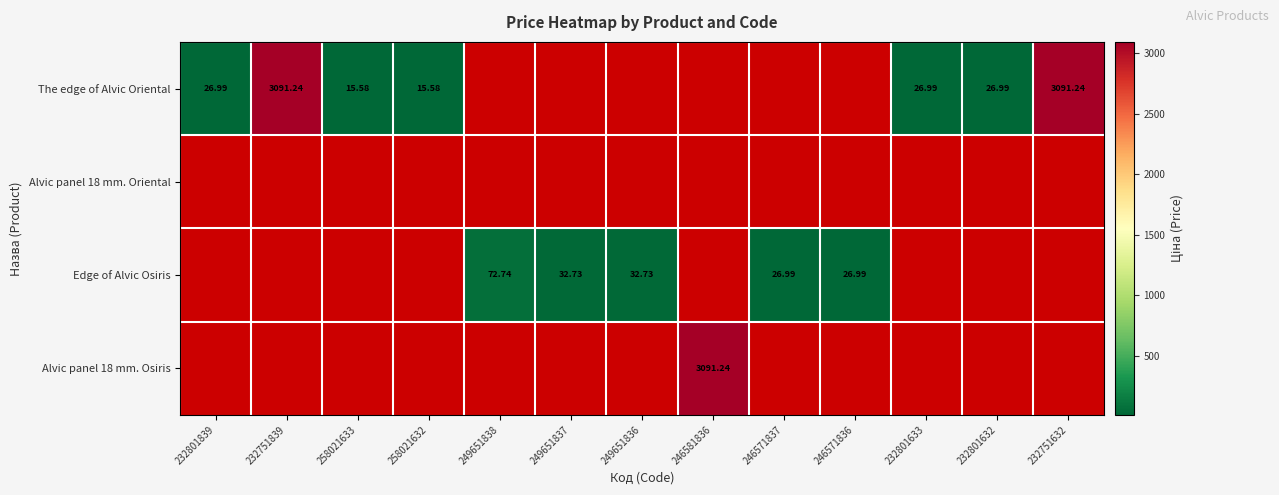

List the labels in order of Alvic panel 18 mm. Oriental value, smallest first.

232801839, 232751839, 258021633, 258021632, 249651838, 249651837, 249651836, 246581836, 246571837, 246571836, 232801633, 232801632, 232751632